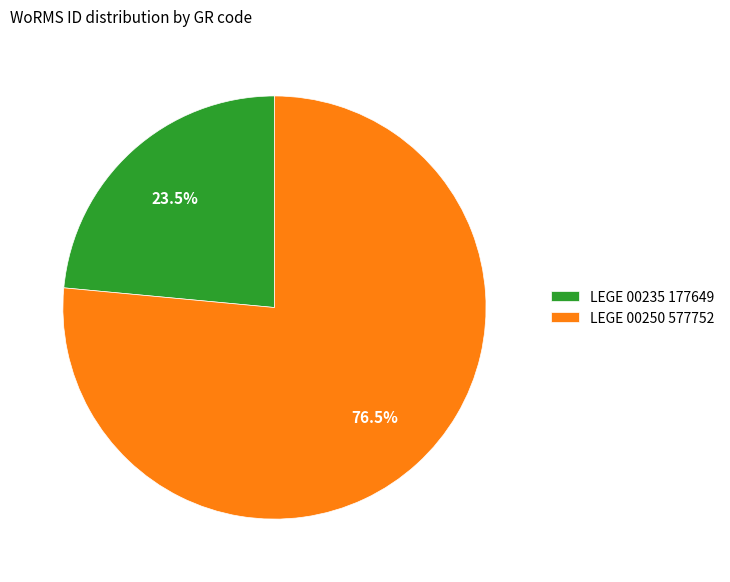

What is the smallest slice in the pie chart?

LEGE 00235